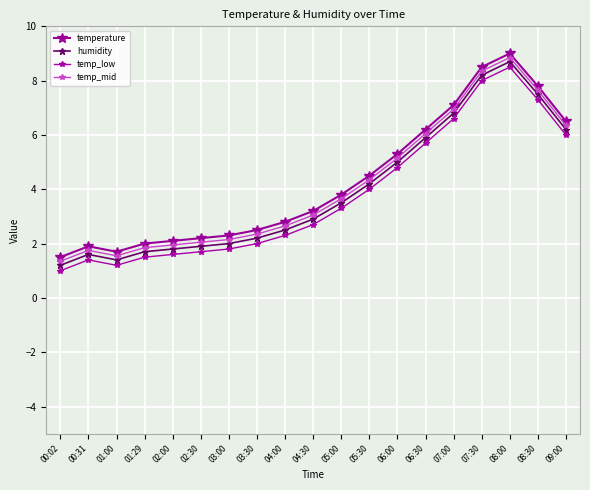

Which series has the widest spread of values?

temperature